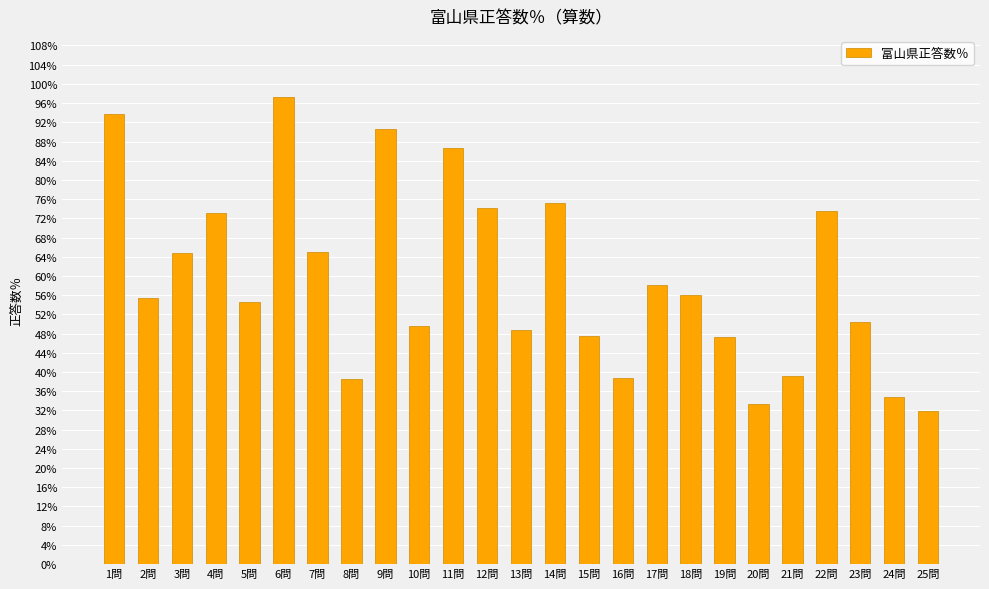

What value does the data have at 21問?

39.2